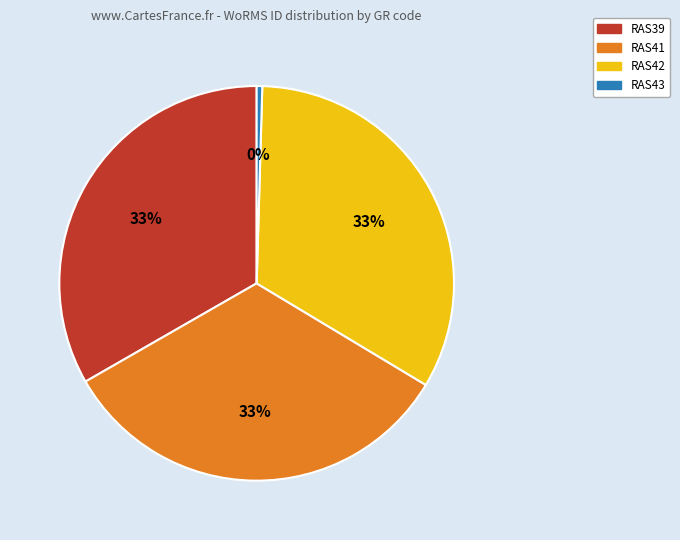

What is the smallest slice in the pie chart?

RAS43